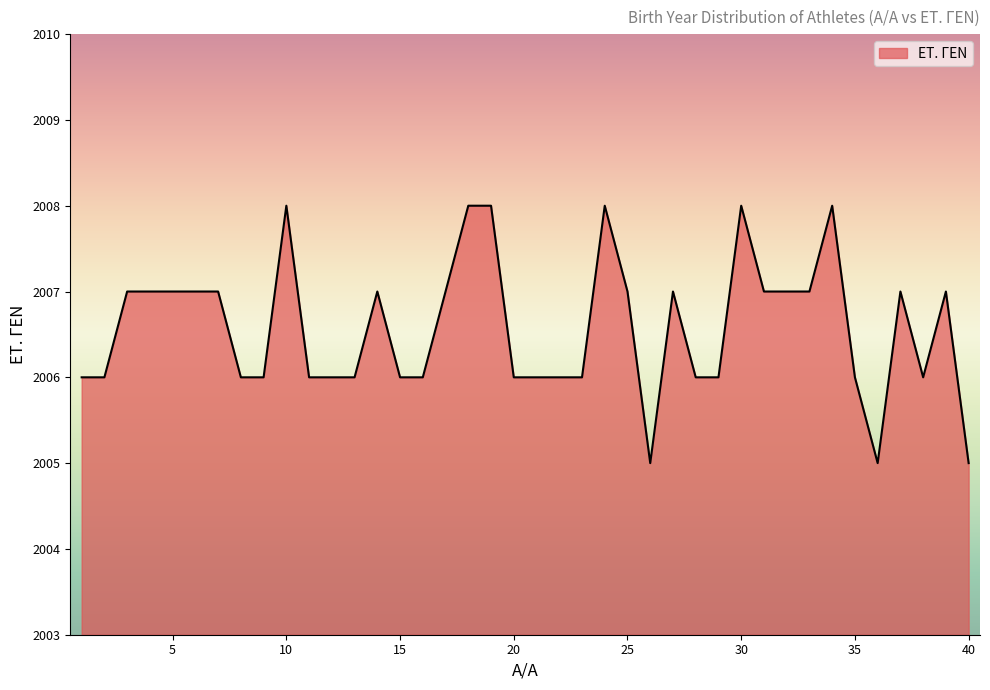

What is the minimum value shown in the chart?

2005